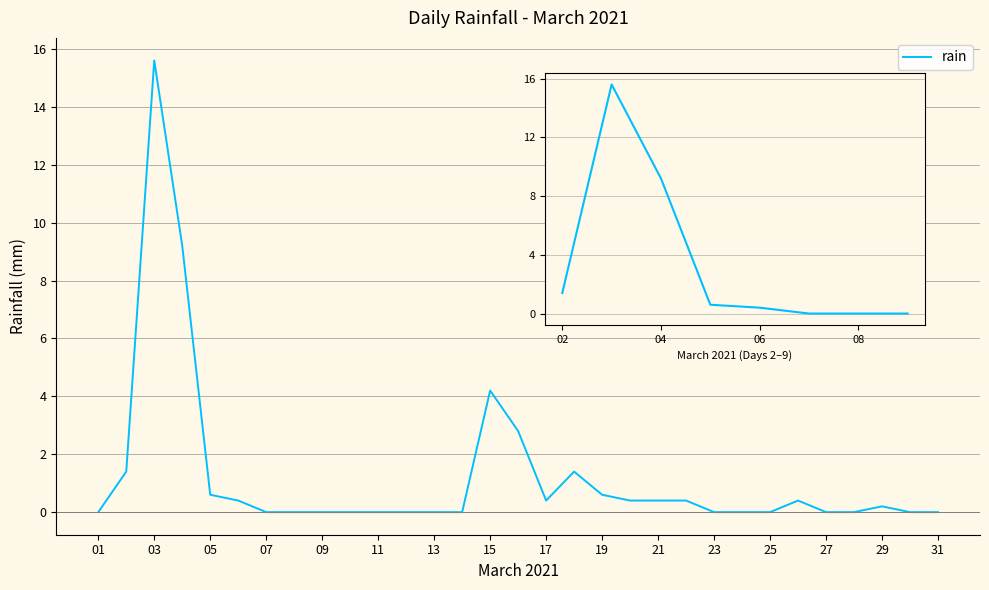

At which category does the chart reach its minimum across all series?

11